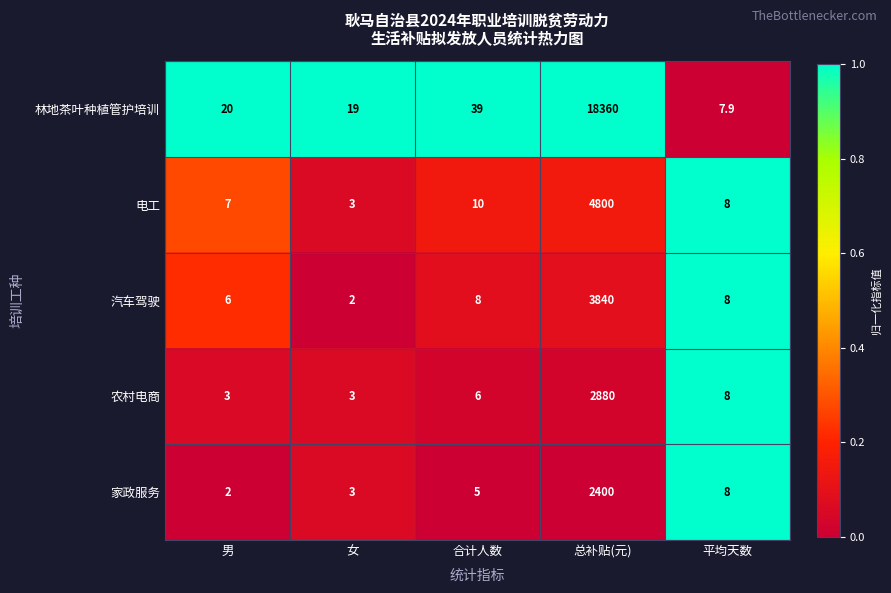

What is the average value of the 林地茶叶种植管护培训 series?

3689.2